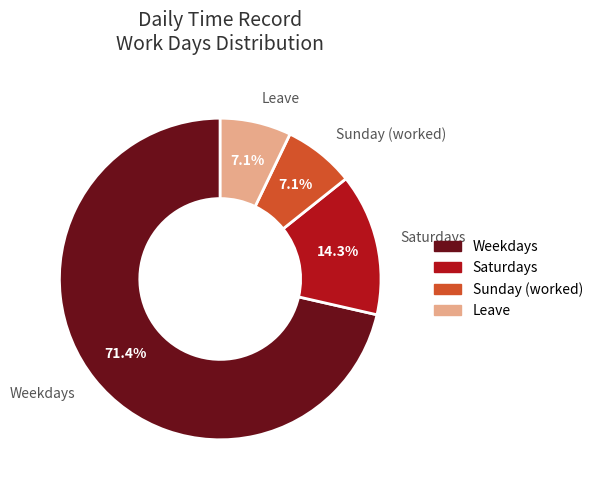

Is there any slice that represents more than half of the pie?

Yes